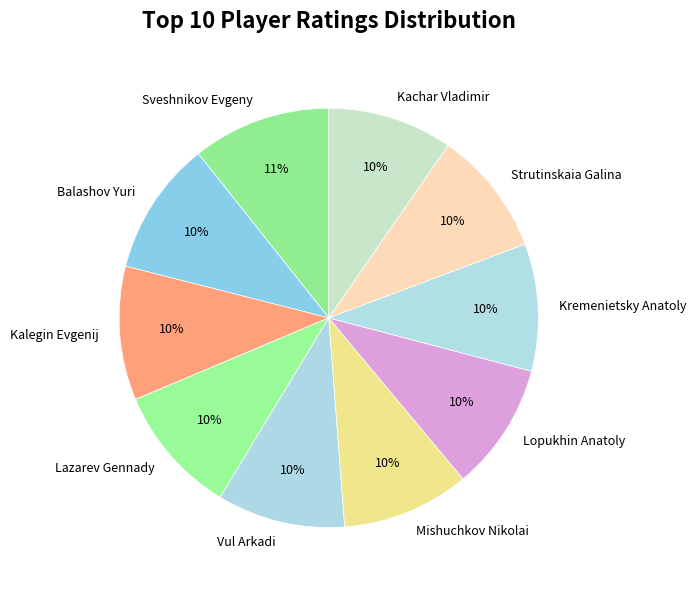

Combined, do Lazarev Gennady and Strutinskaia Galina account for over 50%?

No